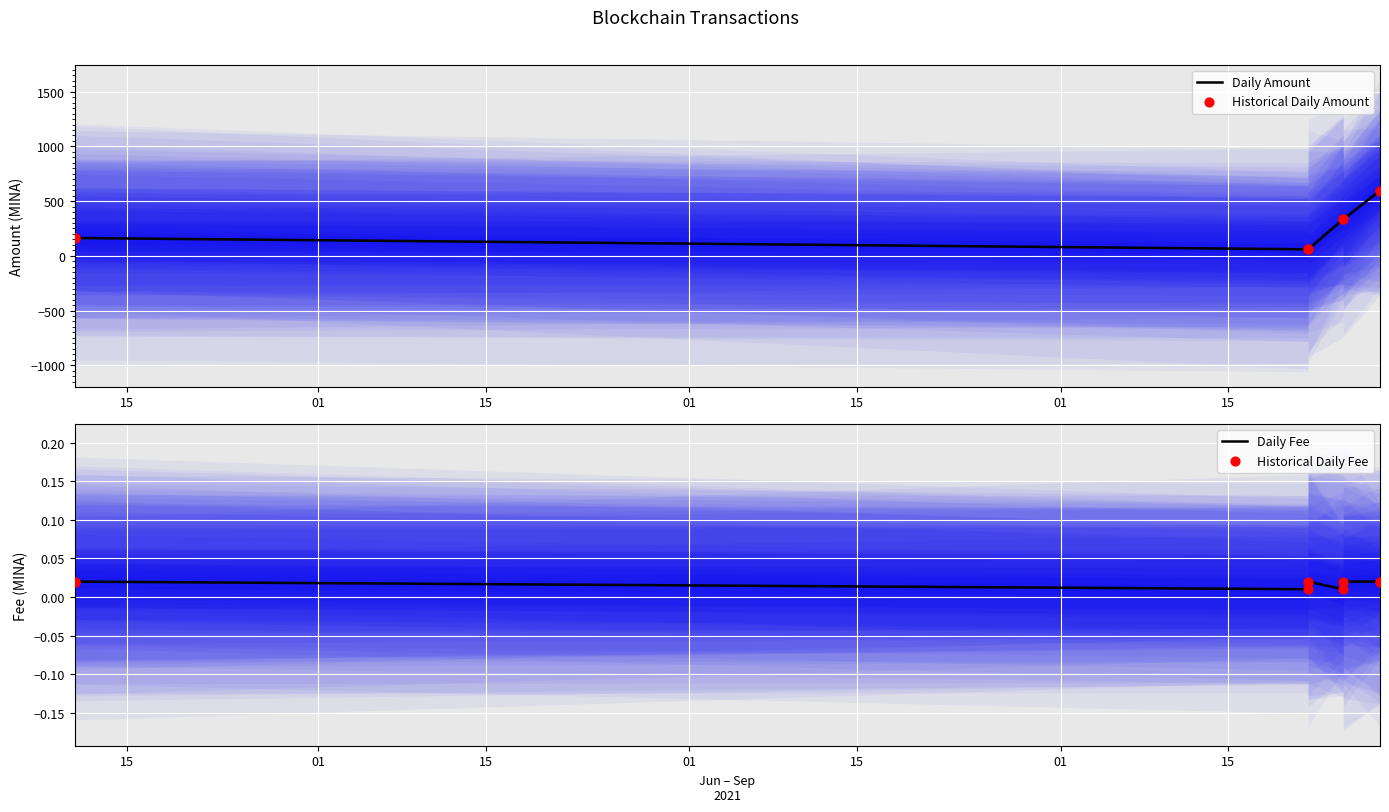

What are all the series names shown in the legend?

Daily Amount, Historical Daily Amount, Daily Fee, Historical Daily Fee